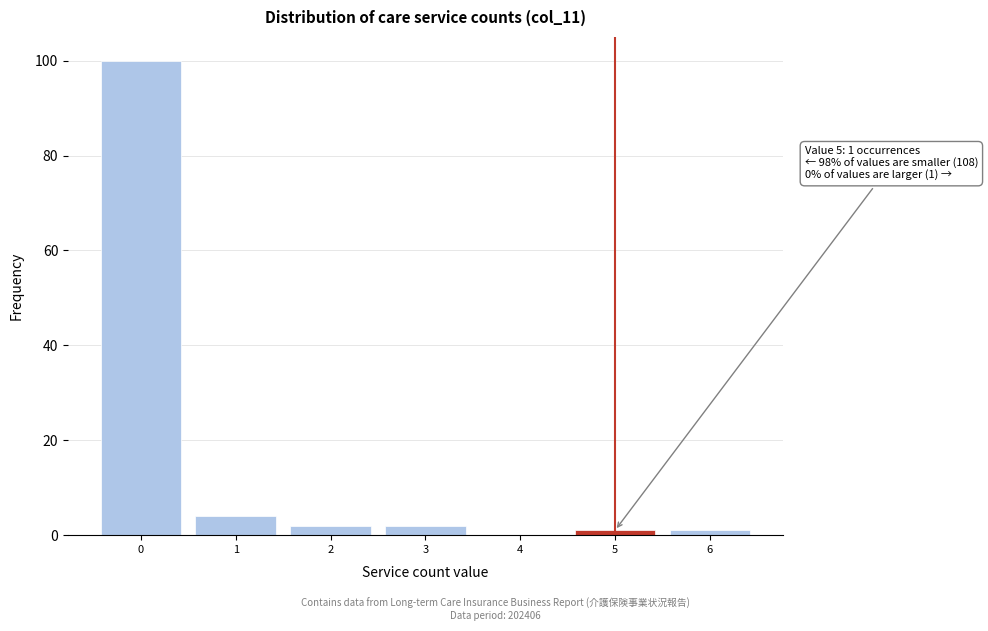

Over which range of the x-axis is the bar tallest?

-0.5 to 0.5